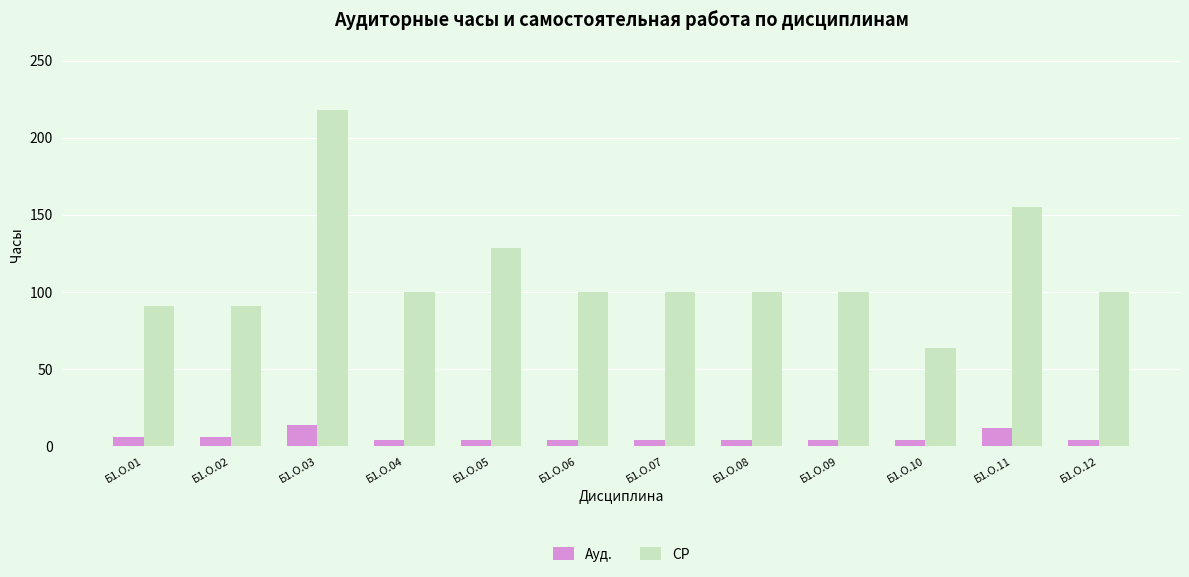

What are all the series names shown in the legend?

Ауд., СР